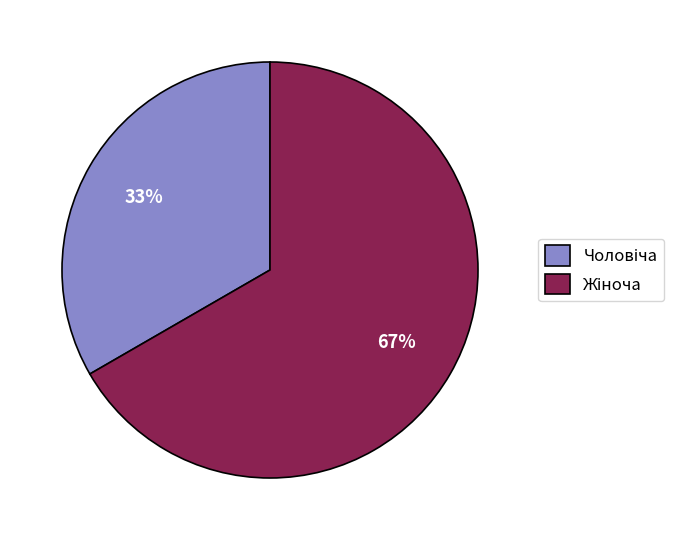

Is there any slice that represents more than half of the pie?

Yes